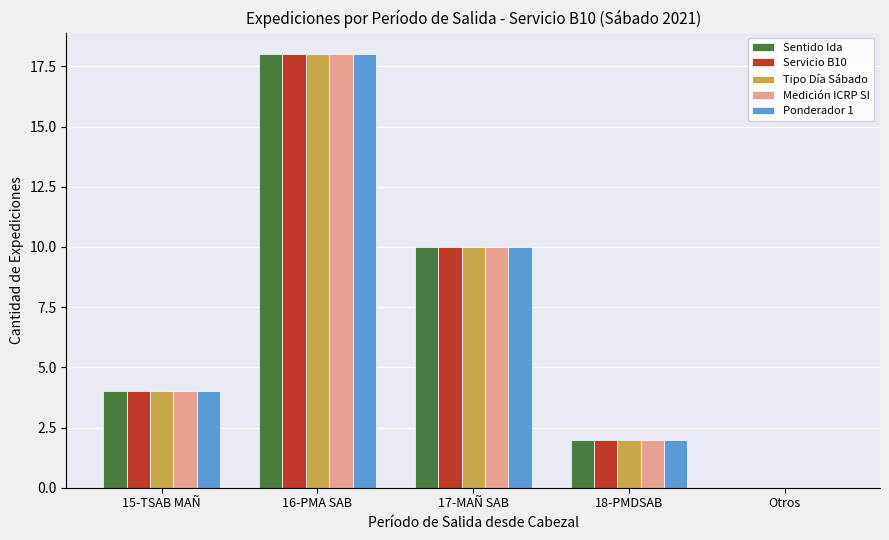

The Servicio B10 series shows 5 at 16-PMA SAB. True or false?

False